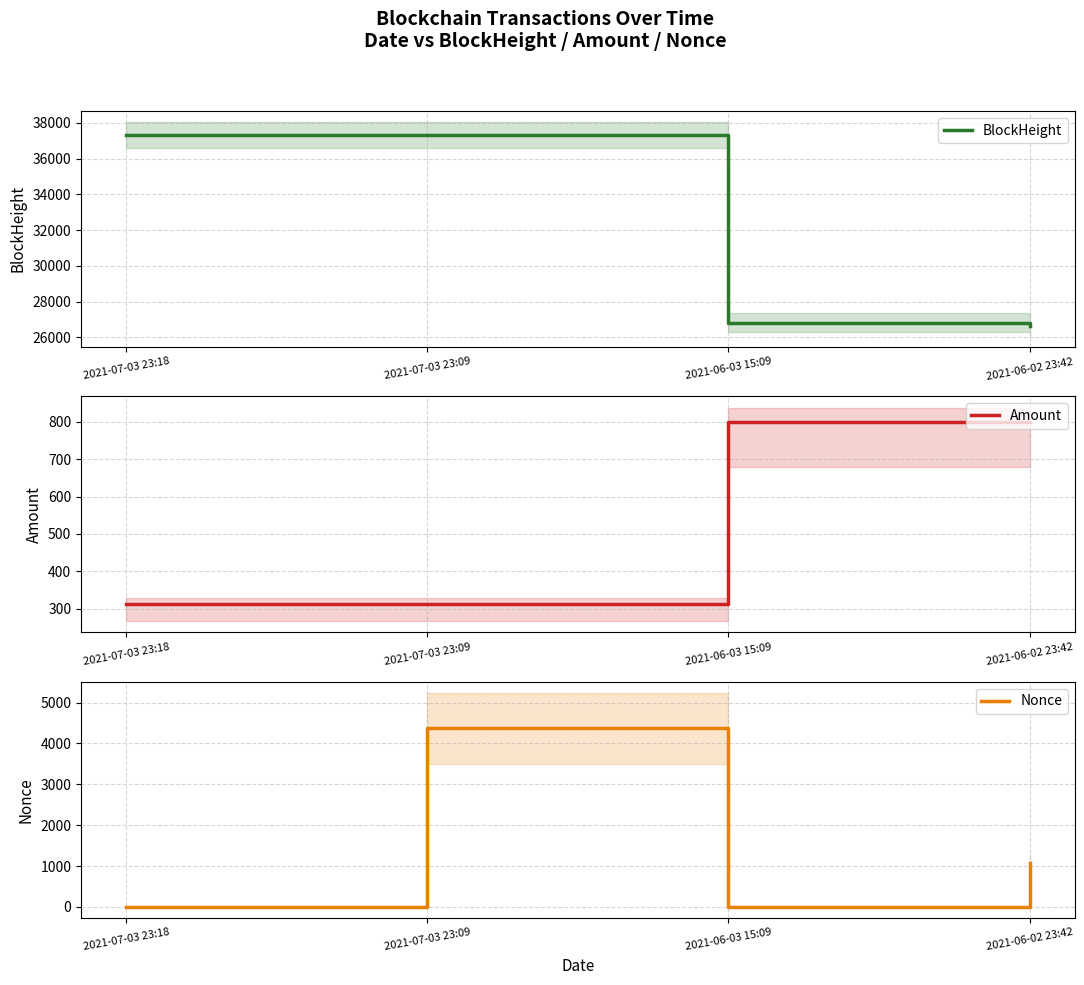

Is it true that Amount equals 799.6 at 2021-06-02 23:42?

True